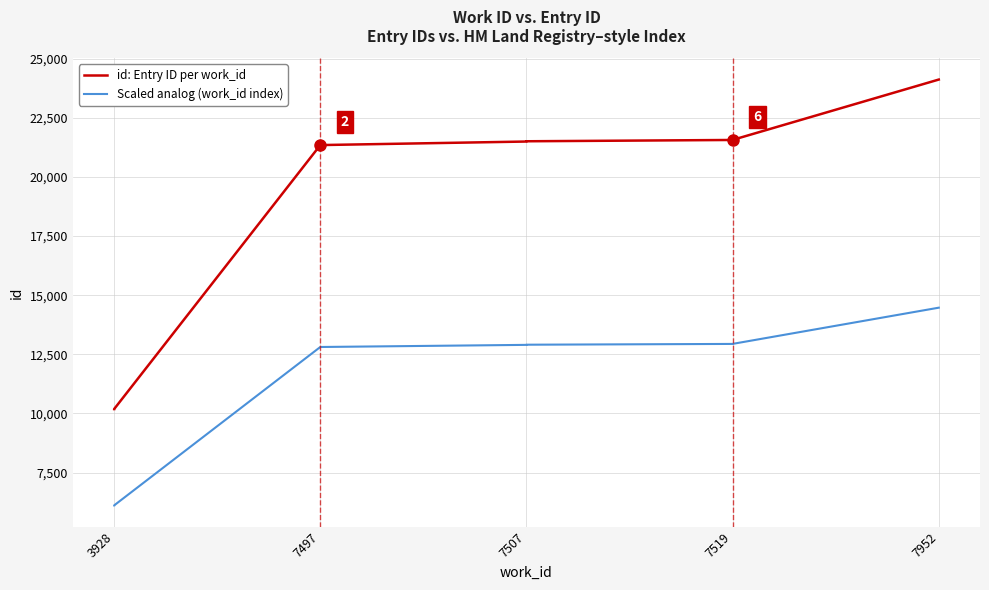

Is this an area chart (filled region under the line)?

No